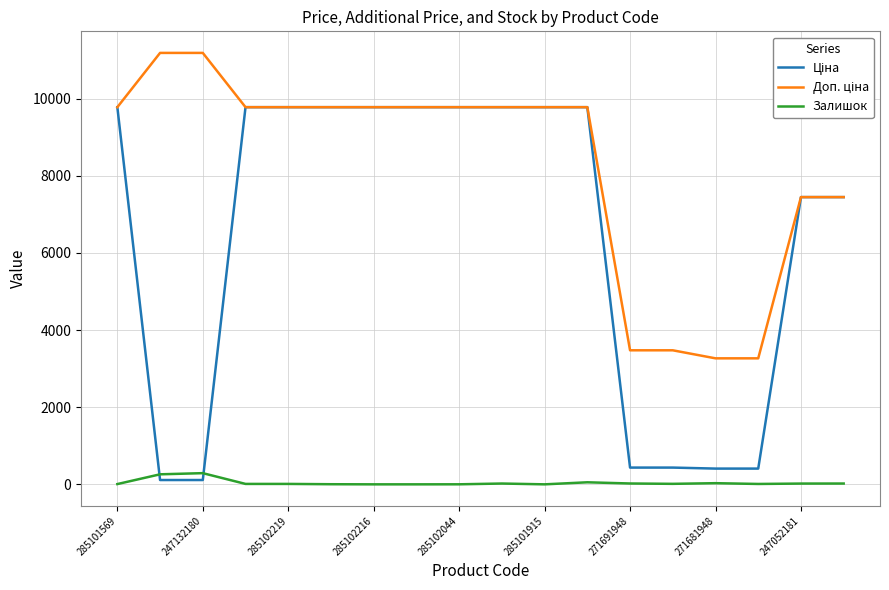

True or false: Доп. ціна and Залишок cross at least once.

False